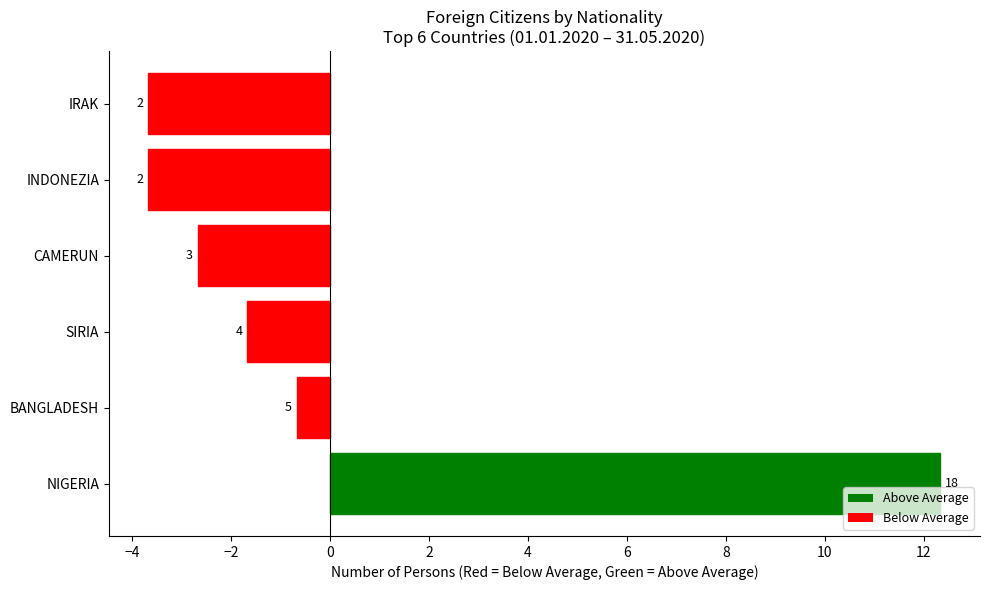

Are the bars horizontal?

Yes